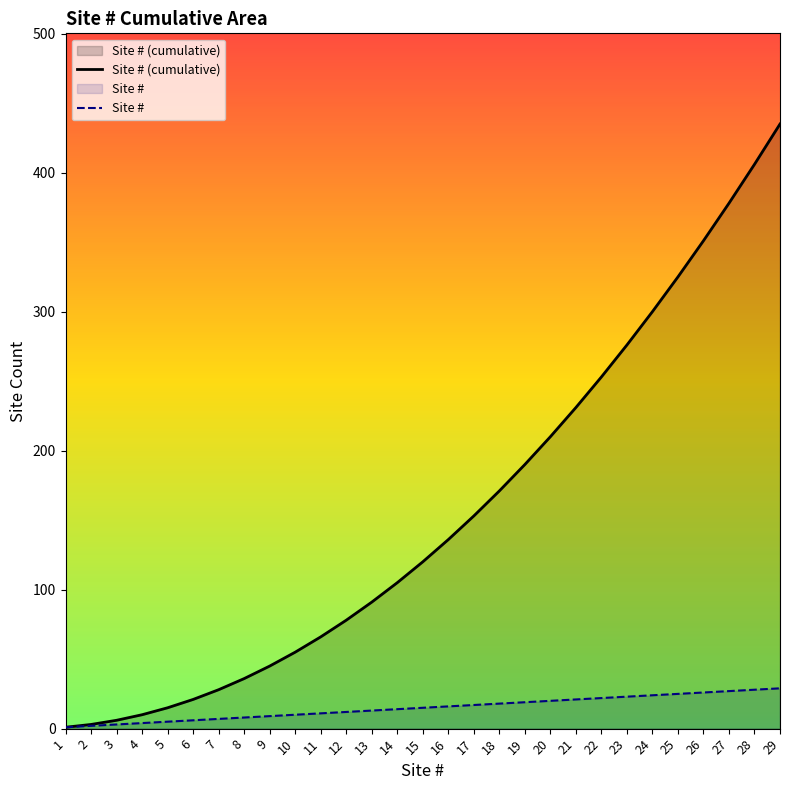

How many values in the Site # series are below 15?

14